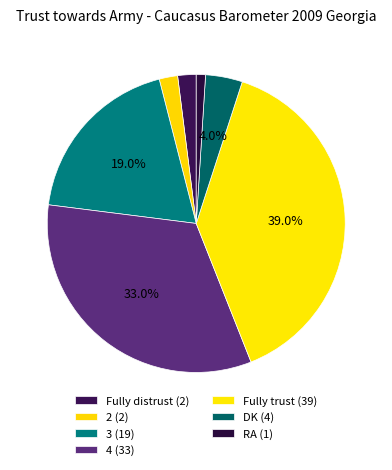

What is the smallest slice in the pie chart?

RA